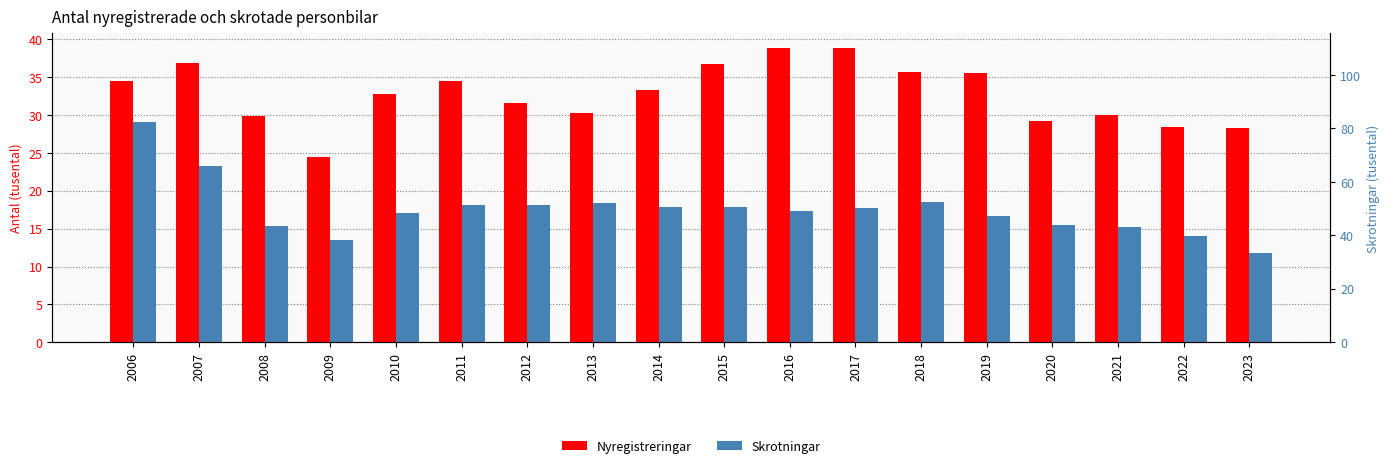

Reading right to left, list all the values displayed in this chart.

Nyregistreringar: 28.2	28.5	30.0	29.2	35.5	35.7	38.8	38.8	36.7	33.2	30.3	31.5	34.4	32.8	24.5	29.9	36.9	34.4
Skrotningar: 11.8	14.0	15.2	15.5	16.7	18.6	17.7	17.3	17.9	17.8	18.4	18.2	18.2	17.0	13.4	15.4	23.2	29.1